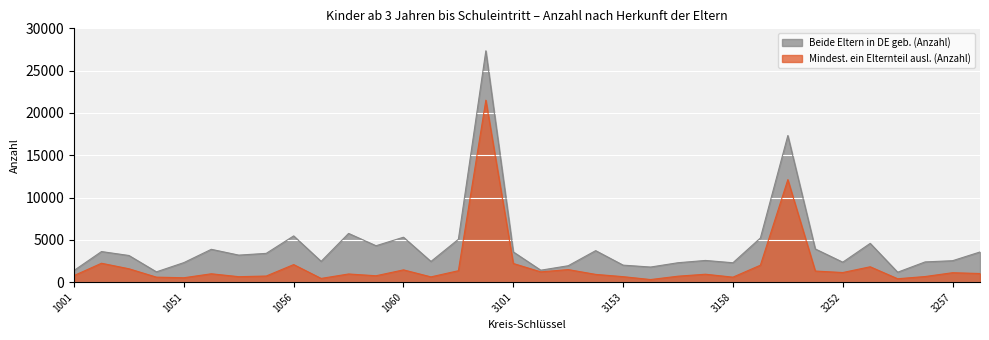

At which label is Mindest. ein Elternteil ausl. (Anzahl) closest to 10904?

3241